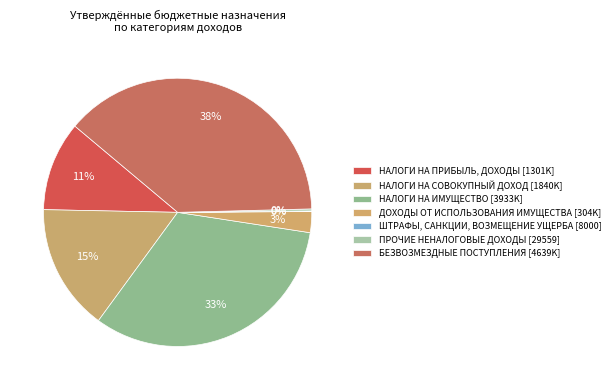

What percentage is NOT represented by НАЛОГИ НА ИМУЩЕСТВО?

67.4%